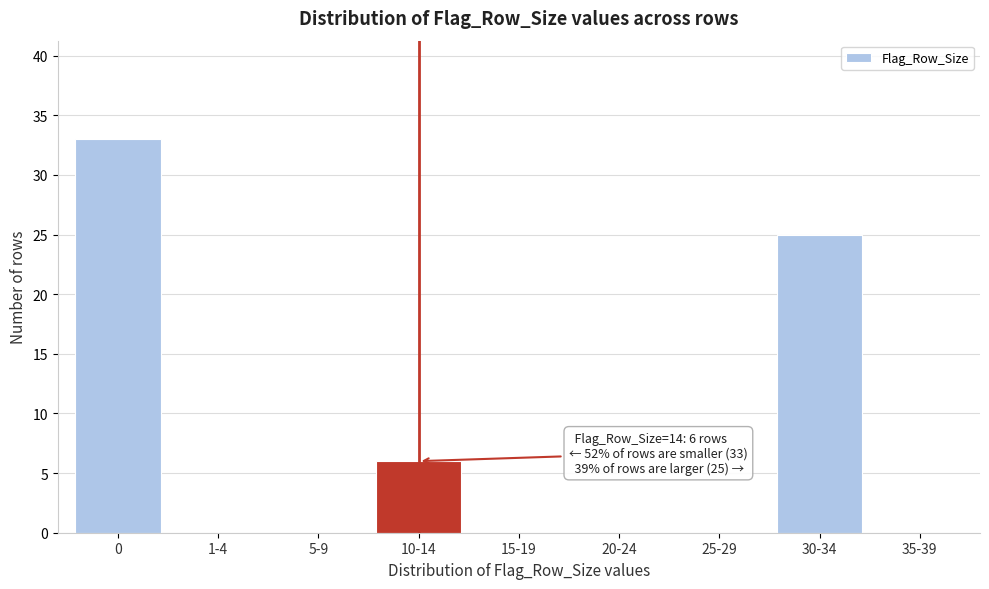

Reading right to left, extract all data points from this chart.

35-39=0	30-34=25	25-29=0	20-24=0	15-19=0	10-14=6	5-9=0	1-4=0	0=33